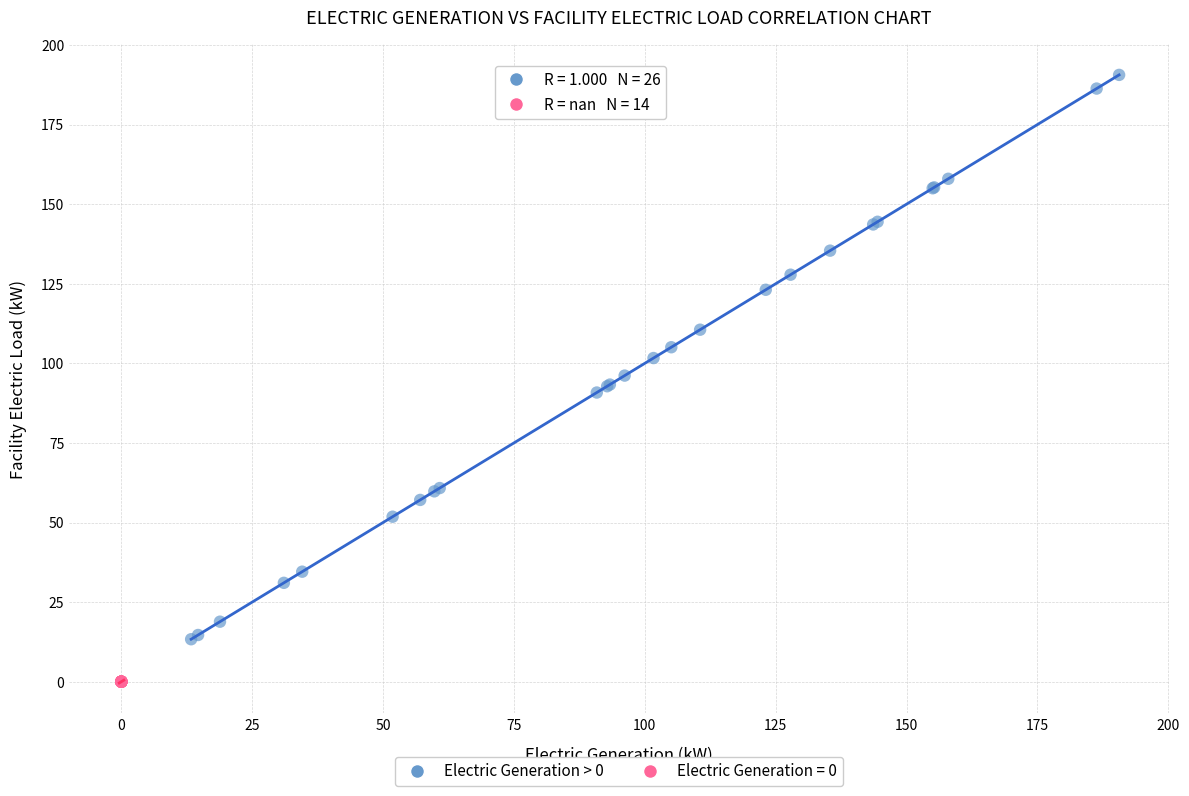

Which series contains the highest Y value?

Electric Generation > 0